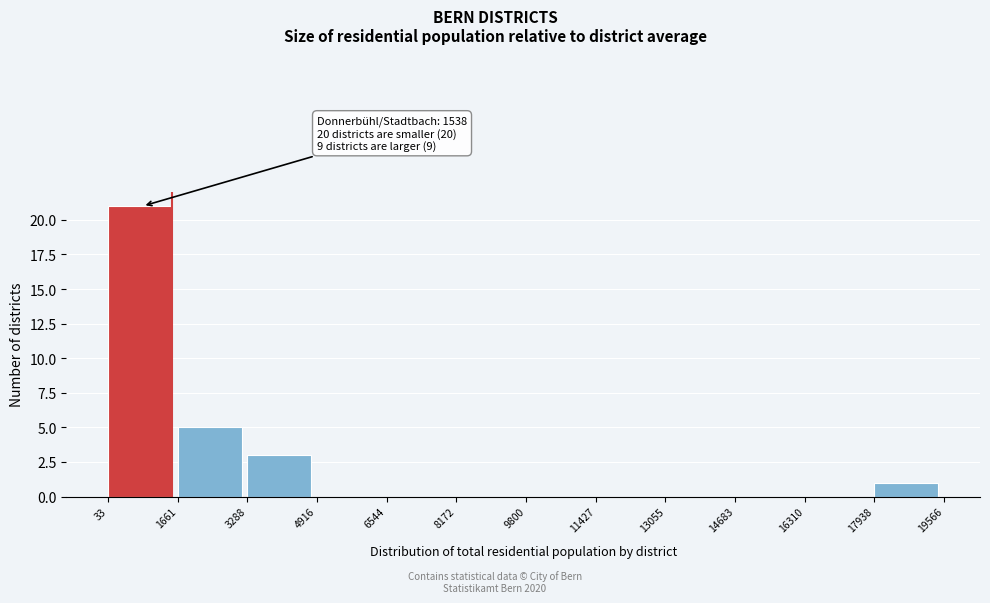

Which range on the x-axis has the tallest bar?

33 to 1661